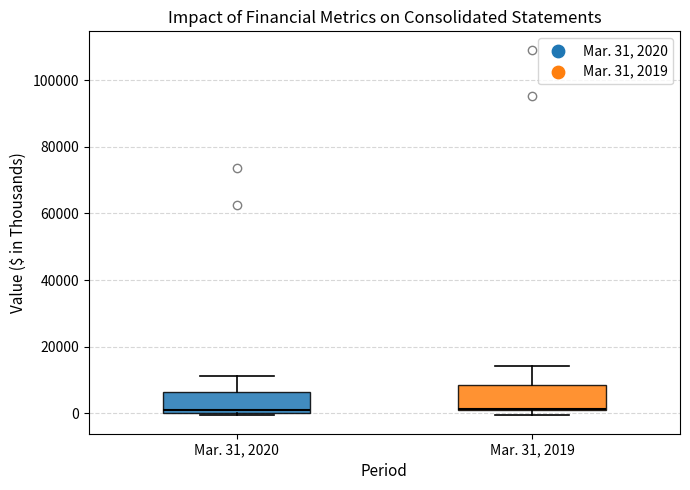

Reading left to right, transcribe this box plot: for each box, give where its median line is, the range the box spans, and where its two whiskers end, as read against the y-axis. The values are not printed on the chart, so give them approximately, as read against the axis.

Mar. 31, 2020: median 0 (just above the box's lower edge), box 0 to 6000, whiskers 0 to 12000
Mar. 31, 2019: median 2000, box 0 to 8000, whiskers 0 (just below the box's lower edge) to 14000